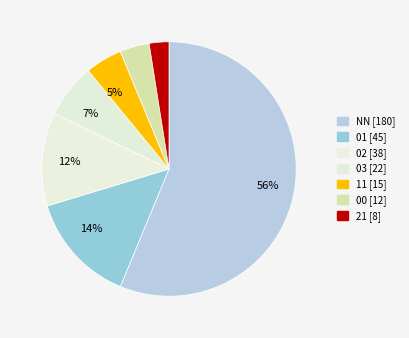

Rank the categories by value from highest to lowest.

NN, 01, 02, 03, 11, 00, 21